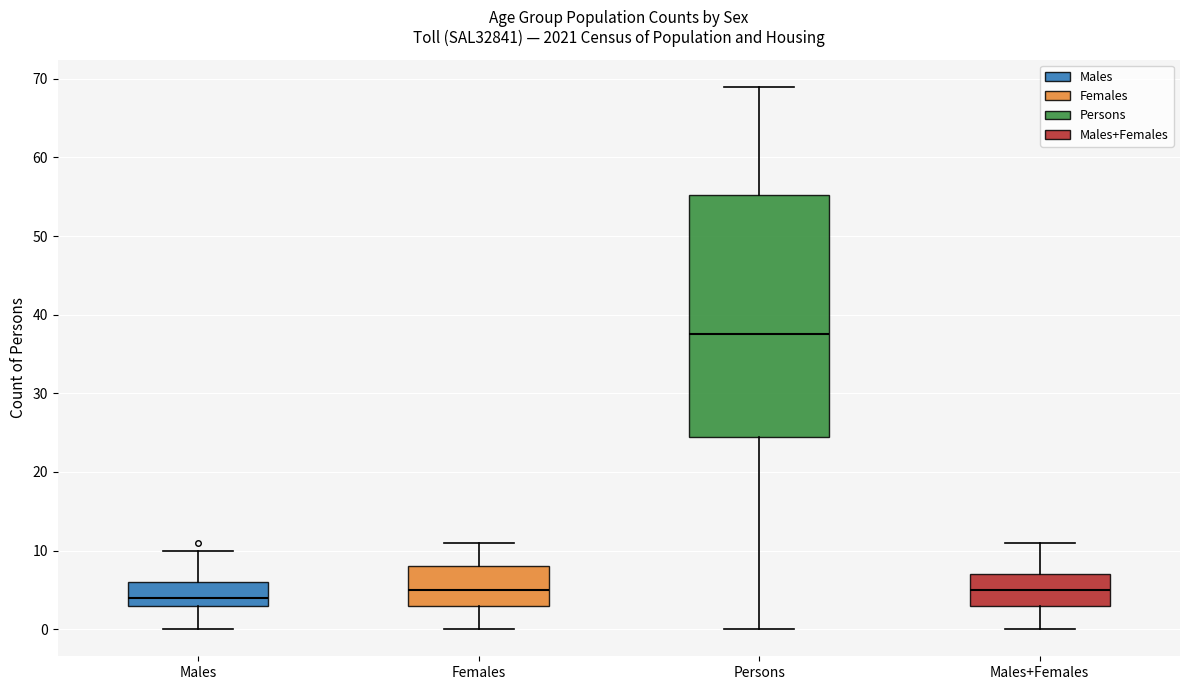

Which box's median line is the lowest?

Males